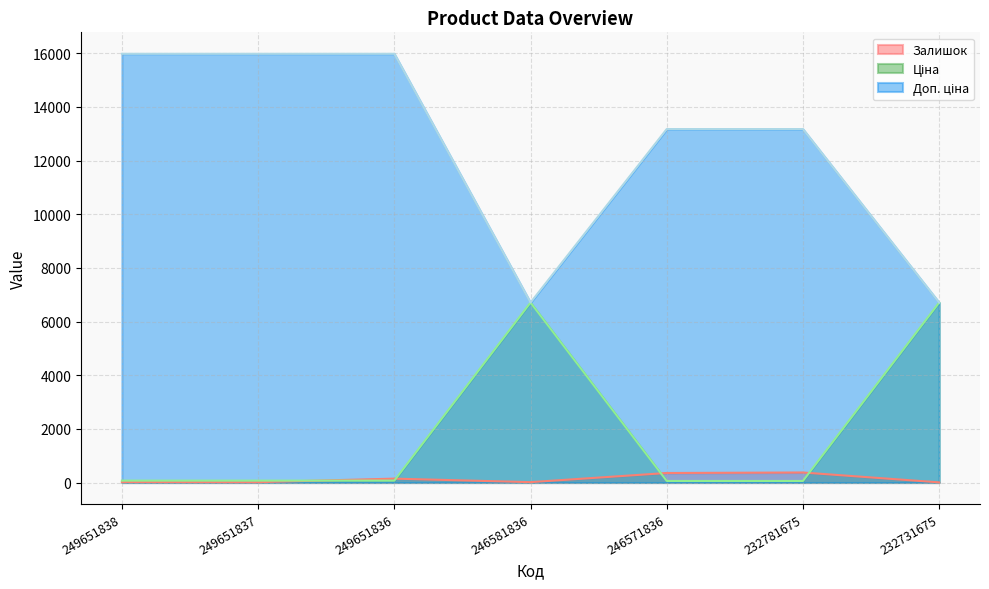

Does the chart have visible grid lines?

Yes